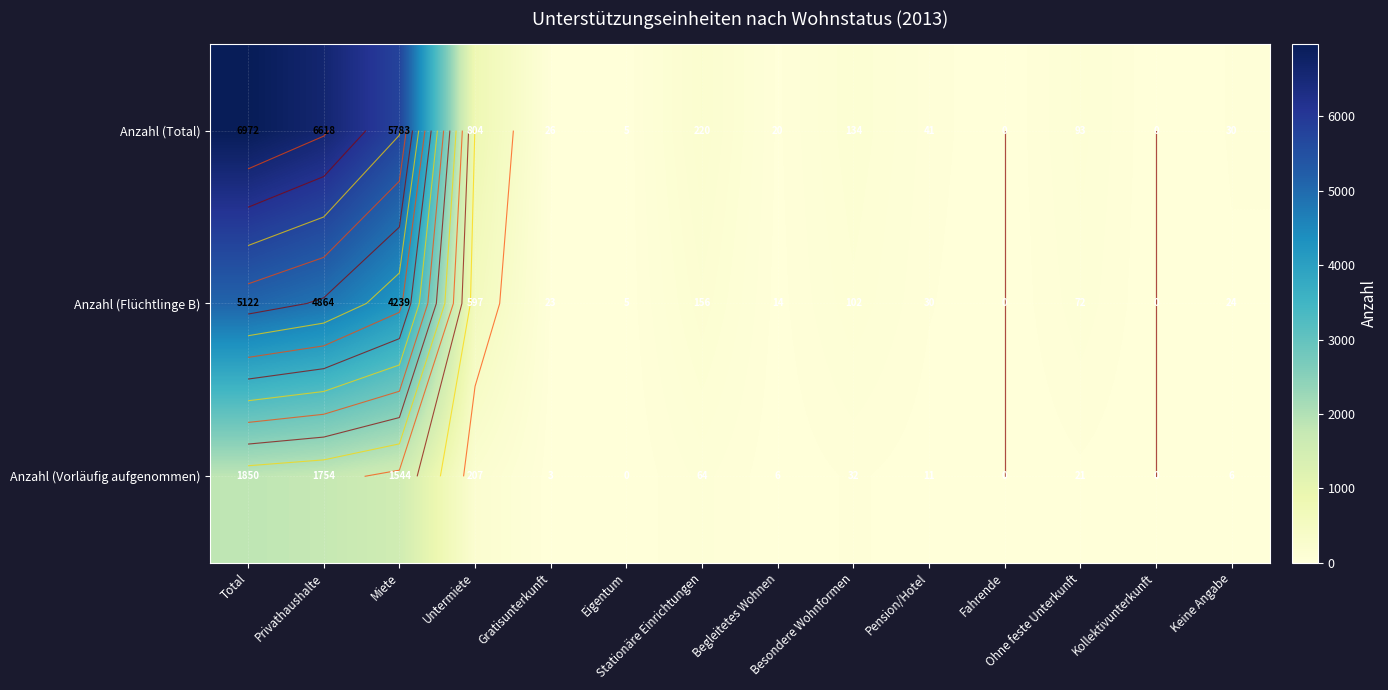

Rank the series at Stationäre Einrichtungen from highest to lowest value.

Anzahl (Total), Anzahl (Flüchtlinge B), Anzahl (Vorläufig aufgenommen)